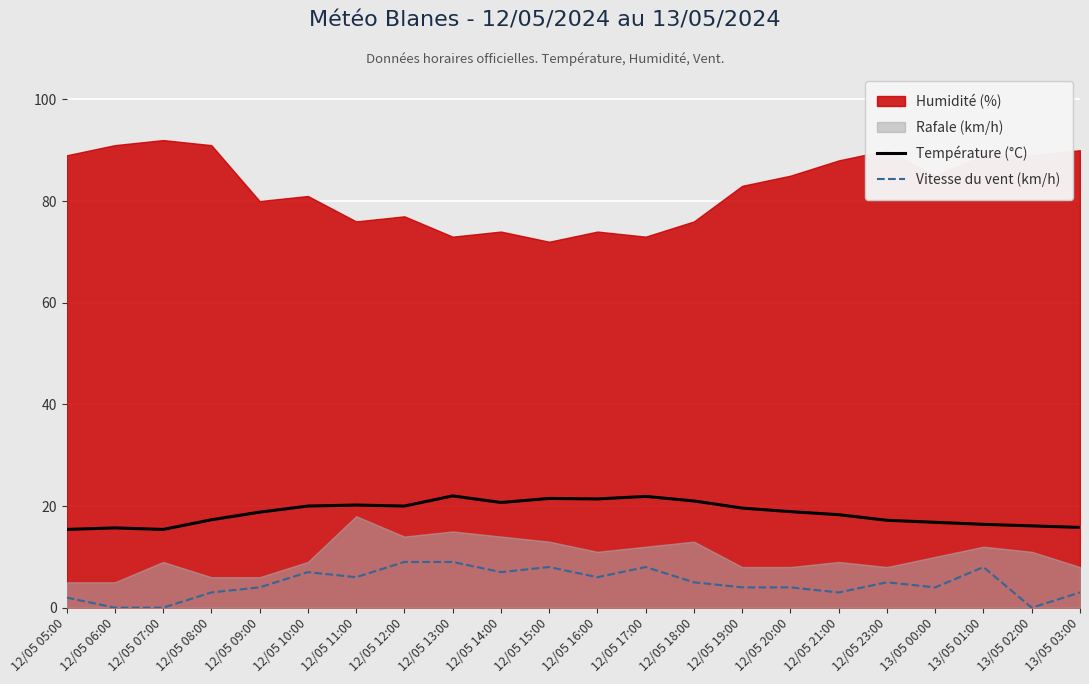

Is the value of Température (°C) at 12/05 18:00 greater than the value of Vitesse du vent (km/h) at 13/05 00:00?

Yes